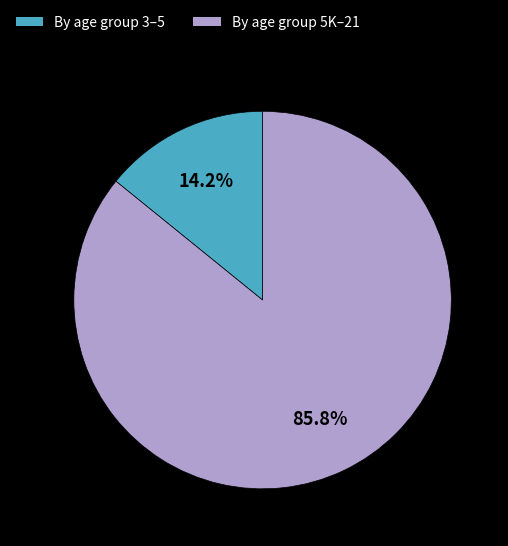

Is there any slice that represents more than half of the pie?

Yes